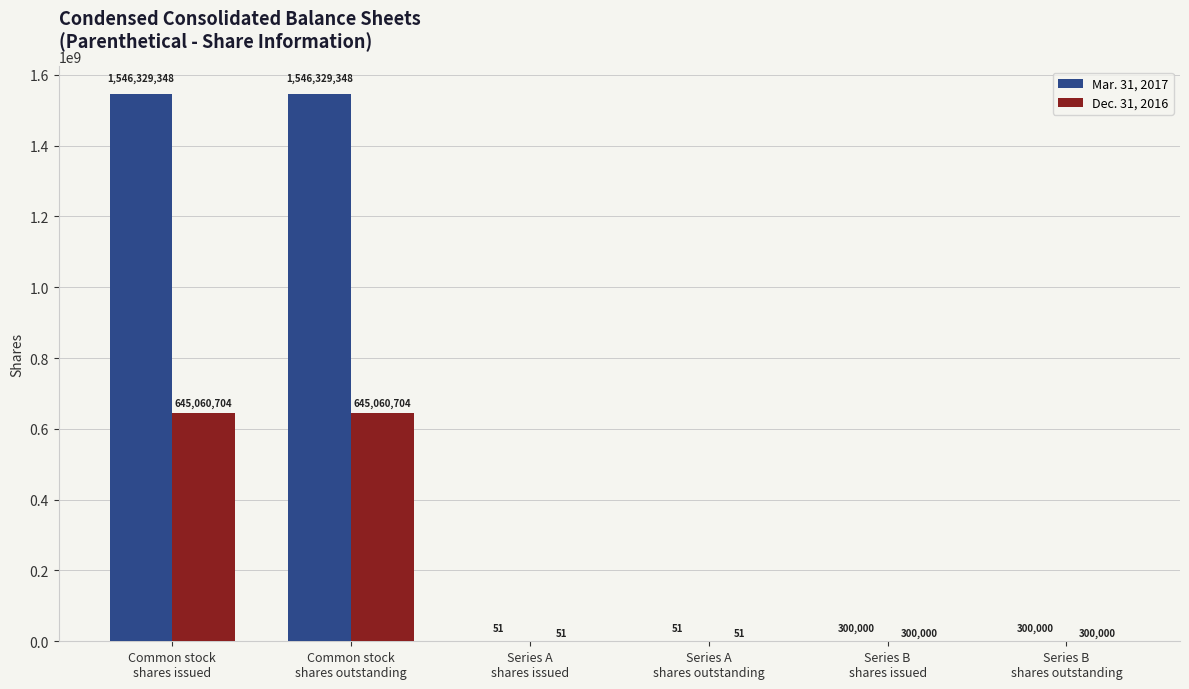

Reading left to right, list all the values displayed in this chart.

Mar. 31, 2017: 1546329348	1546329348	51	51	300000	300000
Dec. 31, 2016: 645060704	645060704	51	51	300000	300000